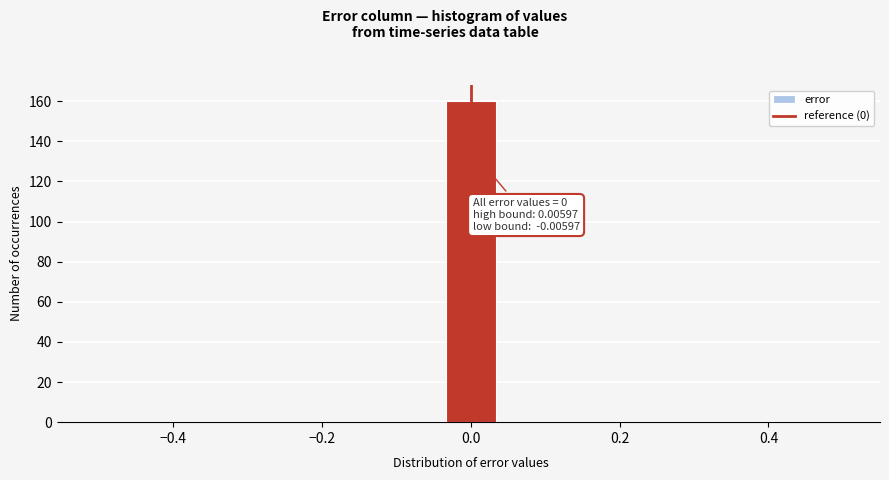

Around what value on the x-axis is the tallest bar? Give the approximate position of its centre, as read against the axis.

0.00